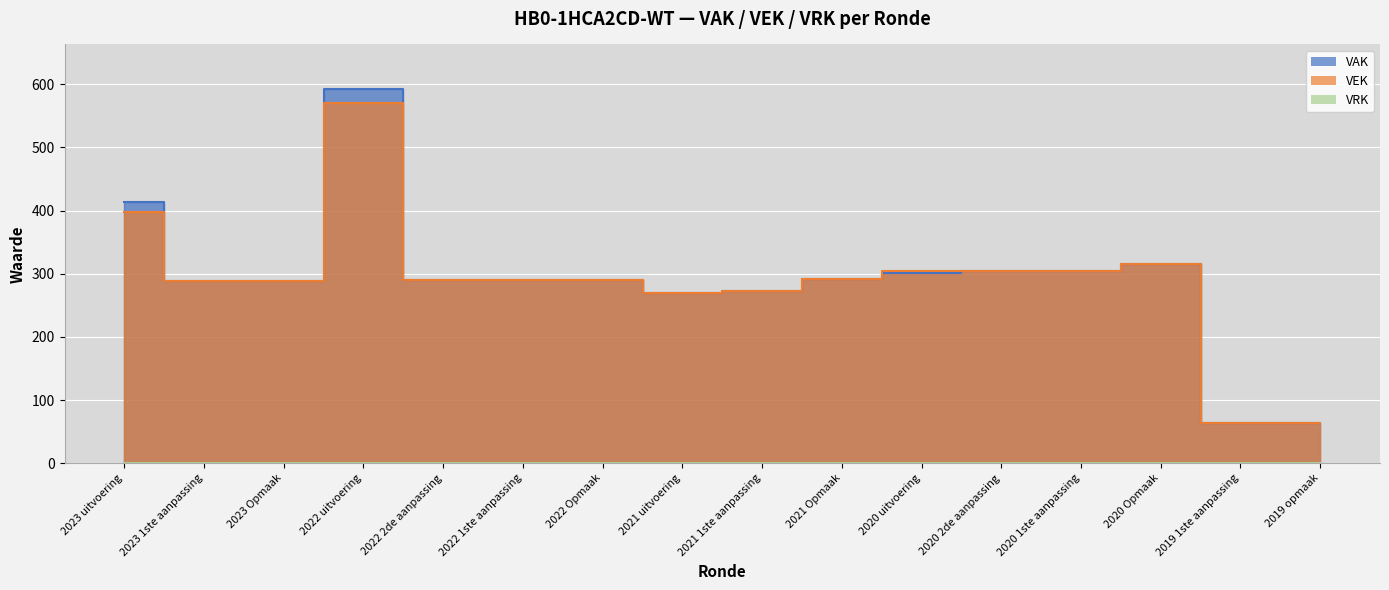

What is the label of the 9th point from the right?

2021 uitvoering